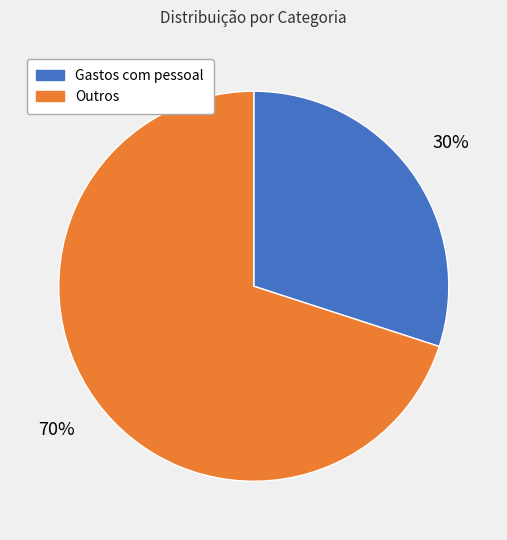

Does any single category account for the majority?

Yes